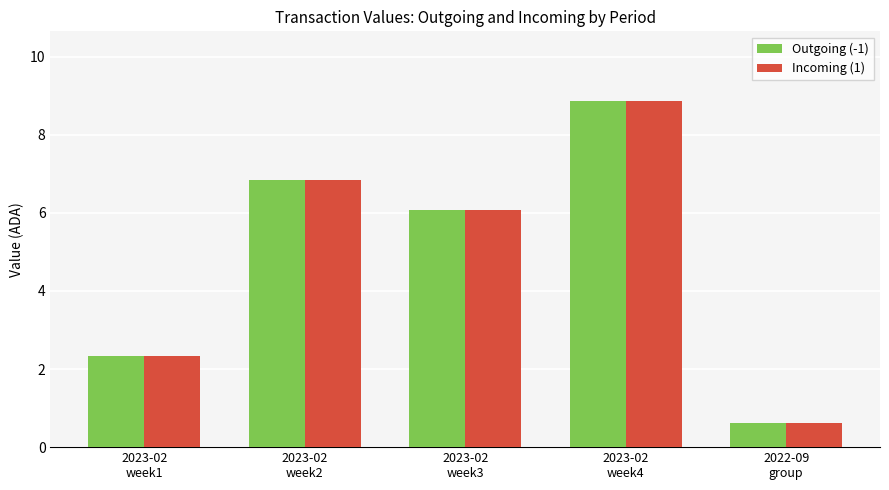

How many categories are shown in the chart?

5